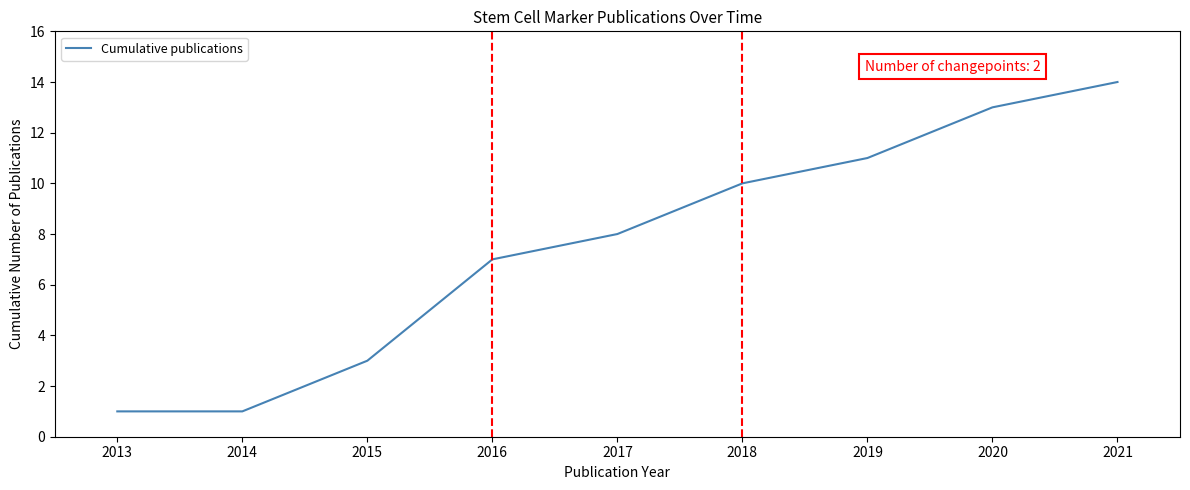

Read the value at 2019.

11